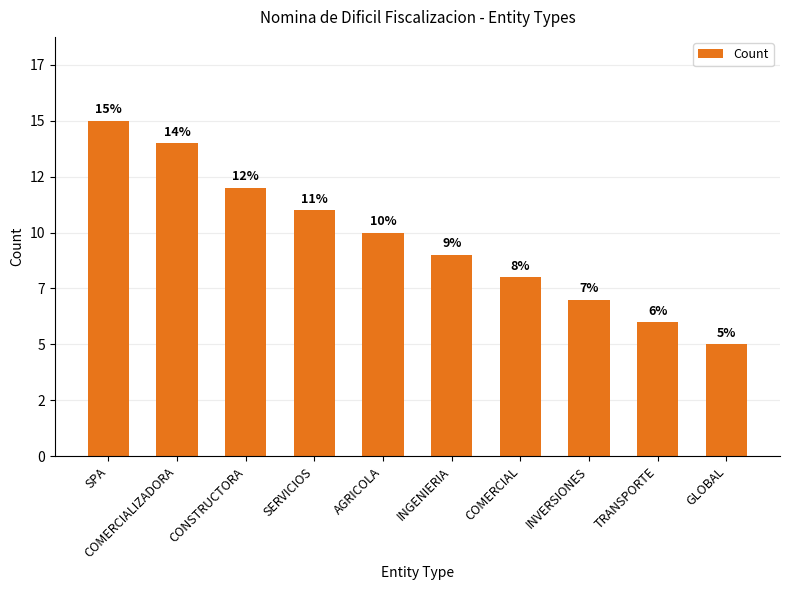

Does the chart contain stacked bars?

No